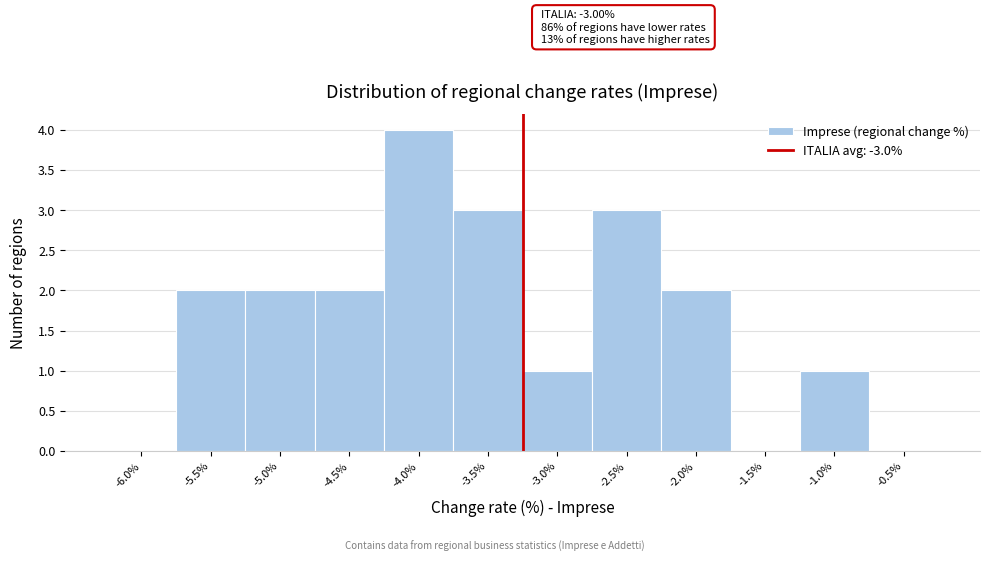

Reading left to right, transcribe all the data shown in this chart.

-6.0%=0	-5.5%=2	-5.0%=2	-4.5%=2	-4.0%=4	-3.5%=3	-3.0%=1	-2.5%=3	-2.0%=2	-1.5%=0	-1.0%=1	-0.5%=0